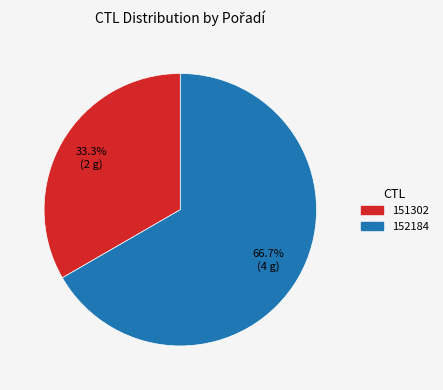

Is it true that 151302 is 22% of the pie?

False